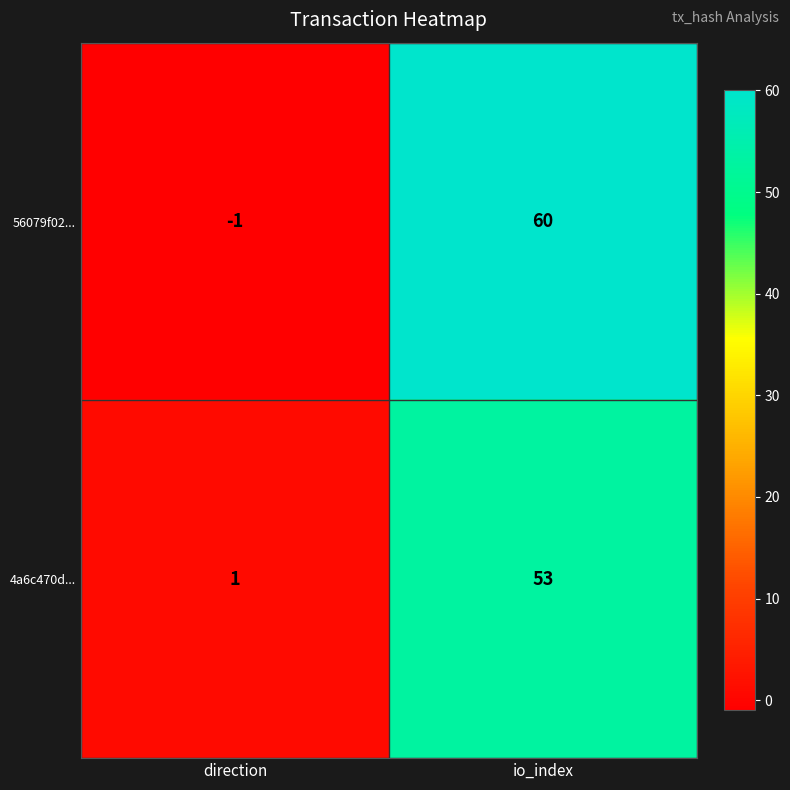

How many values in the 4a6c470d... series are below 53?

1